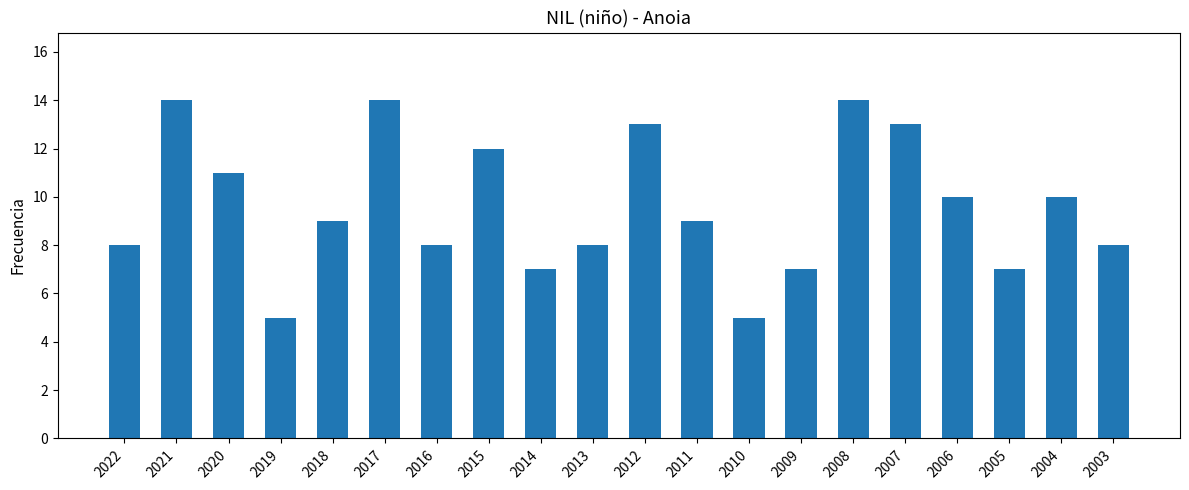

What is the maximum value shown in the chart?

14